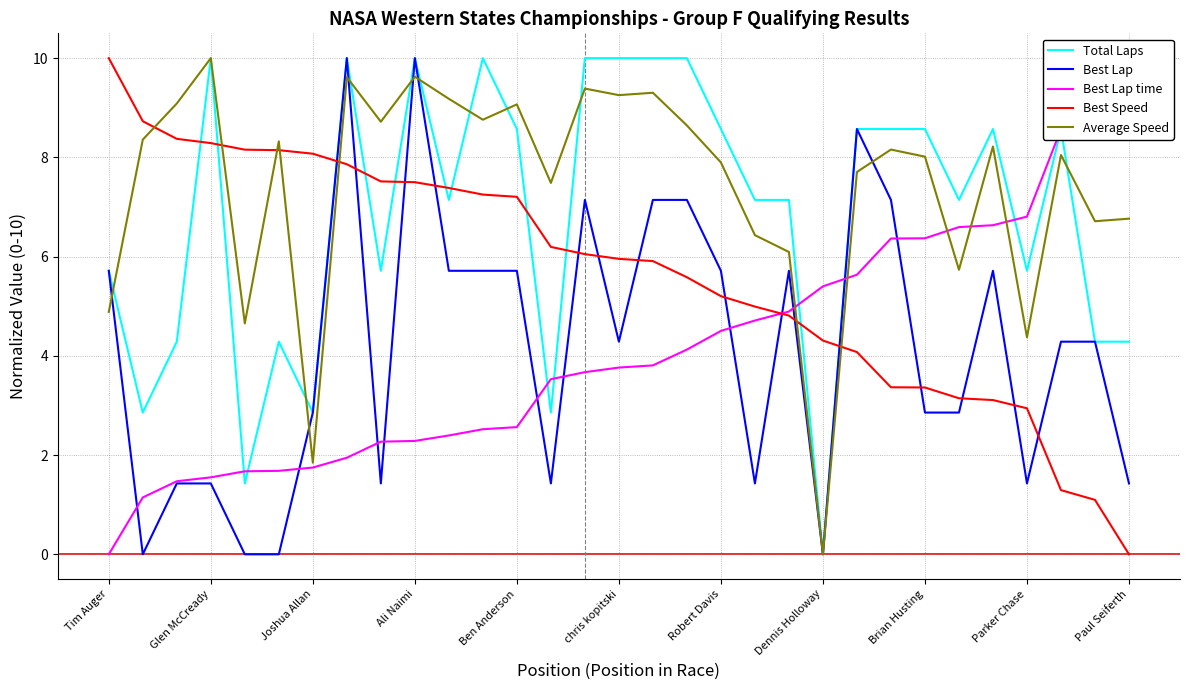

True or false: Total Laps has more than 0 interior local peaks.

True